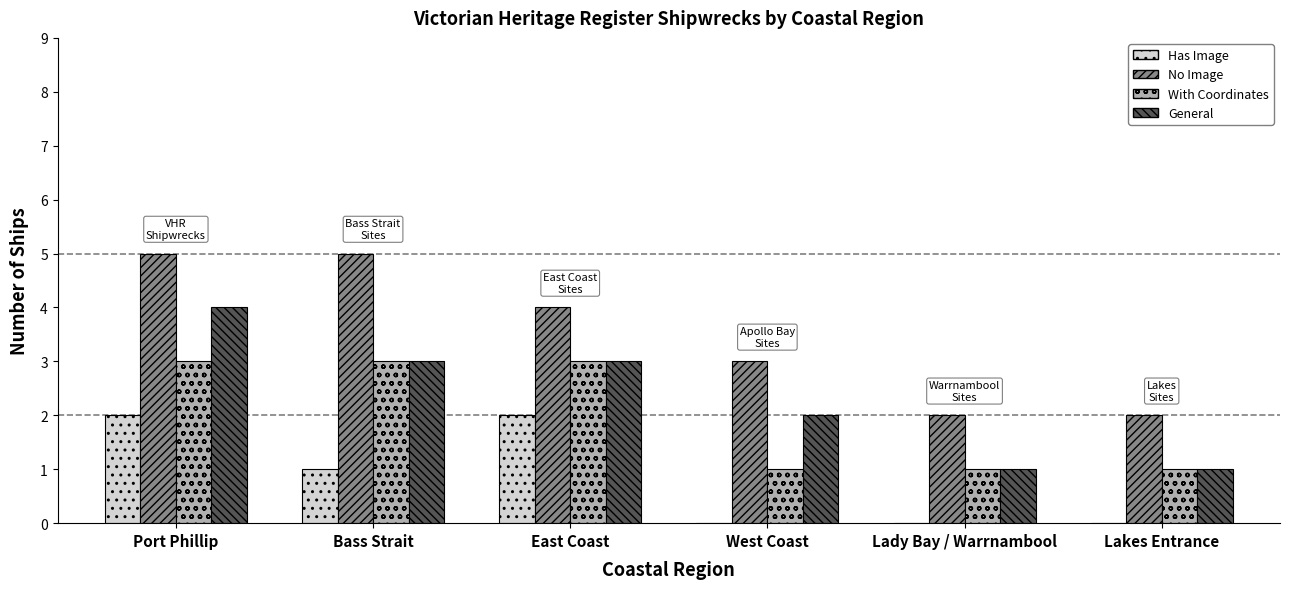

At which label does General first exceed 3?

Port Phillip